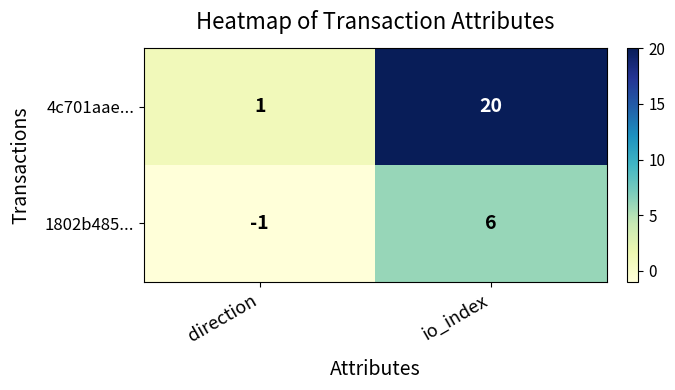

The 1802b485... series shows 6 at io_index. True or false?

True